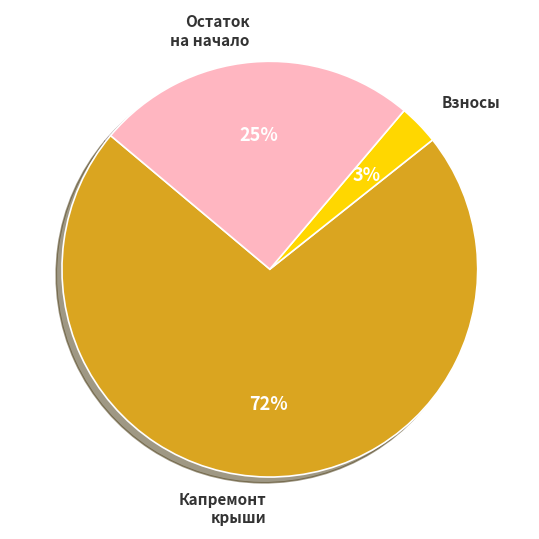

The Взносы slice represents 3% of the pie. True or false?

True